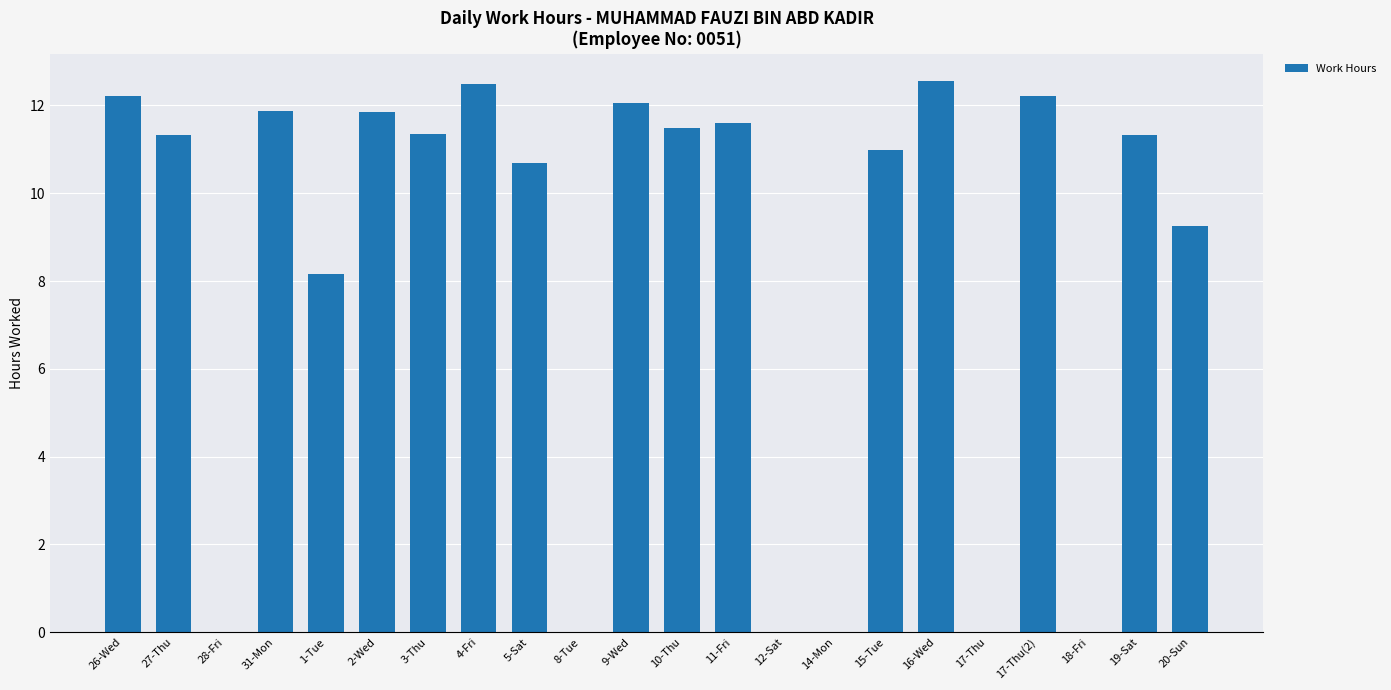

What is the sum of all values?

181.4